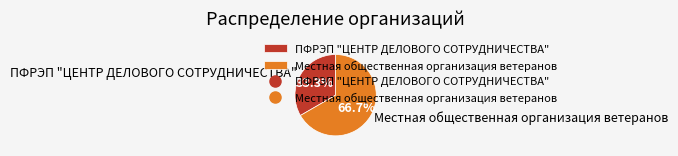

Is ПФРЭП "ЦЕНТР ДЕЛОВОГО СОТРУДНИЧЕСТВА" the majority of the pie?

No